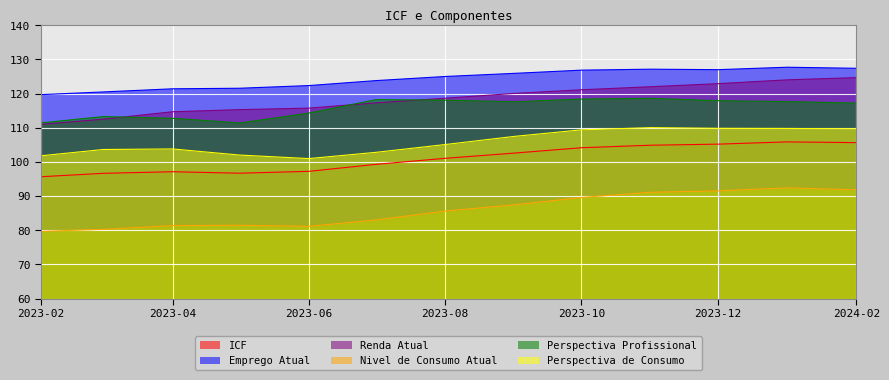

What is the maximum value shown in the chart?

127.7